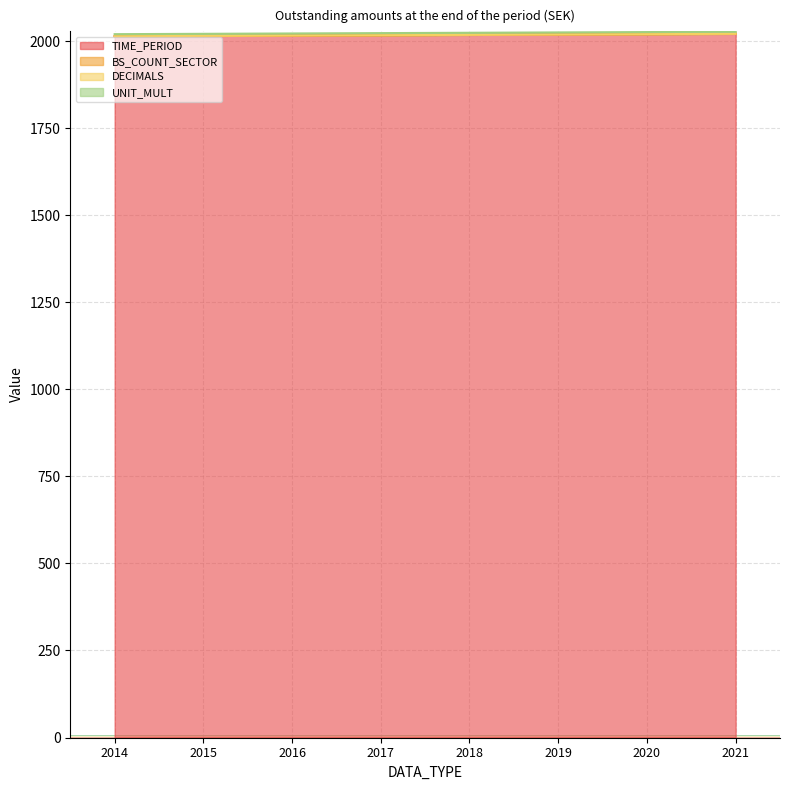

Which category has the highest value in the UNIT_MULT series?

2014